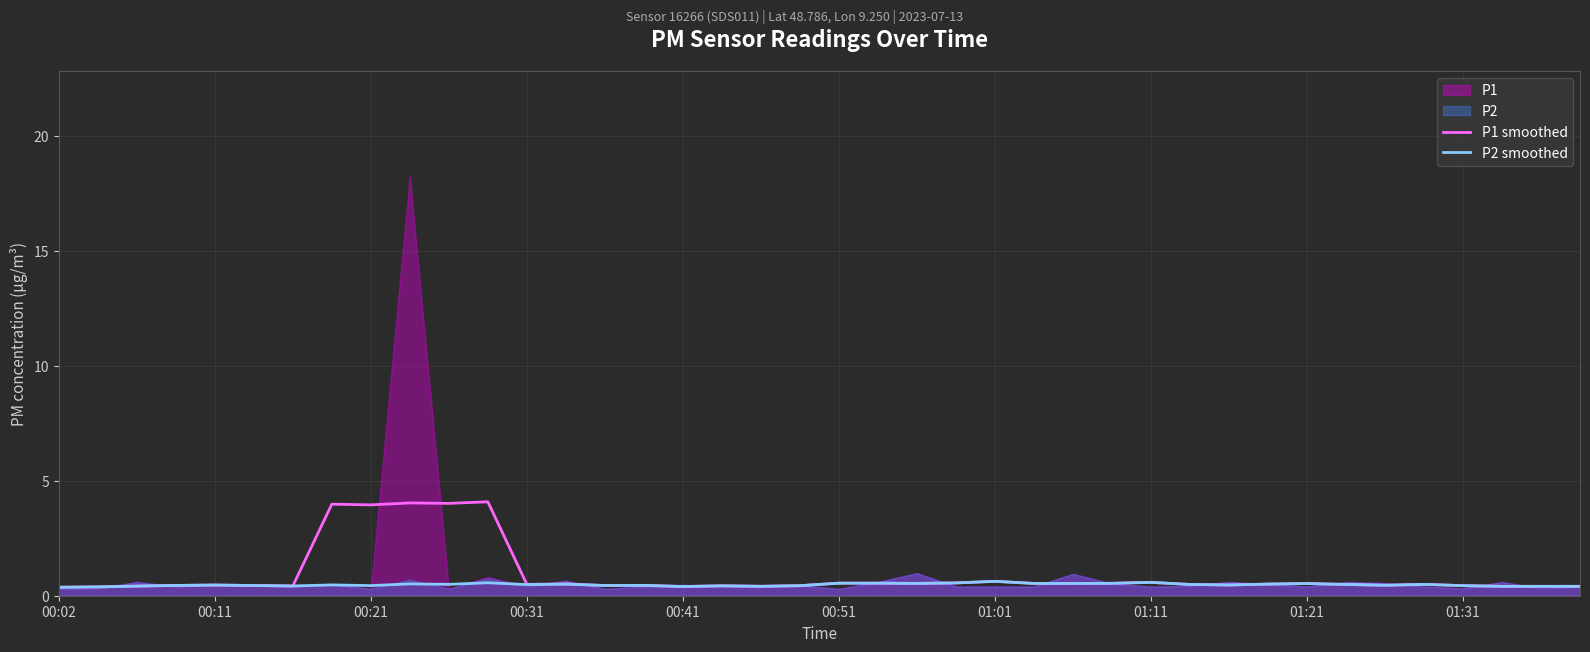

Is it true that P2 smoothed equals 0.4 at 01:31?

True